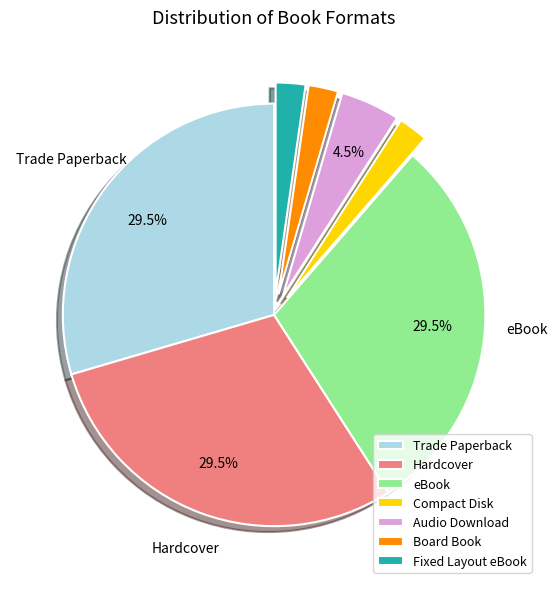

Do eBook and Audio Download together represent more than half of the pie?

No